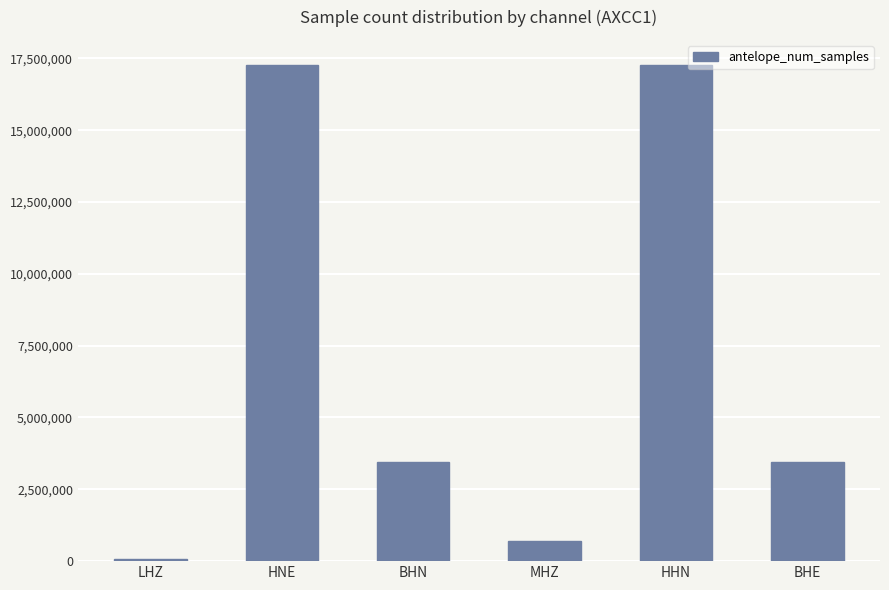

At which label does the data first exceed 3455999?

HNE